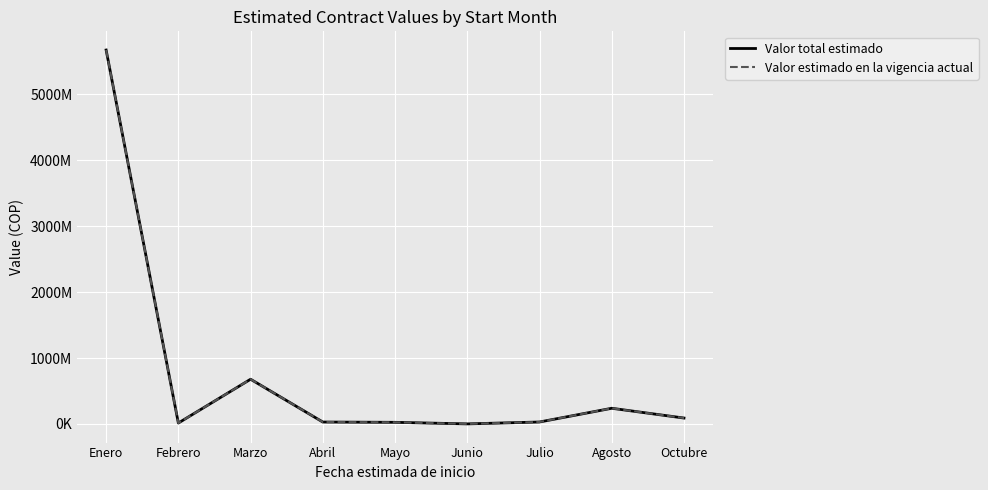

What is the difference between the maximum and second lowest values in the Valor total estimado series?

5659492634